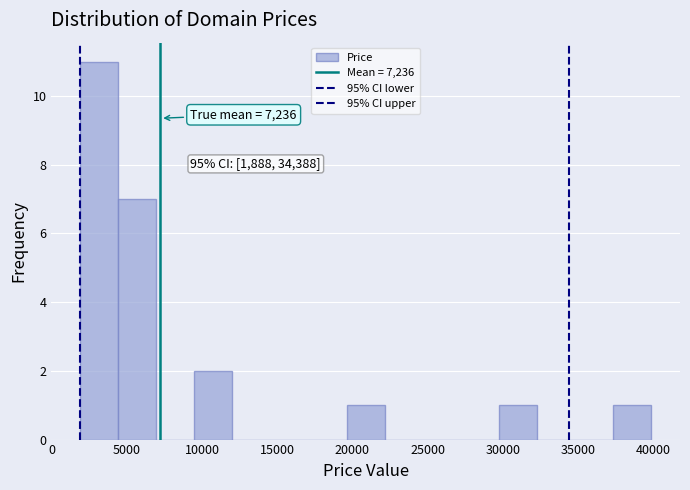

Which range on the x-axis has the tallest bar?

2000 to 4500